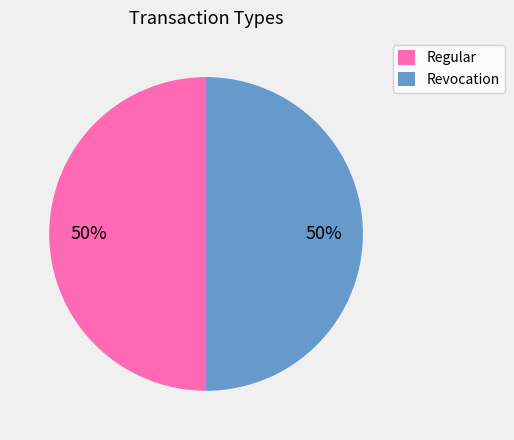

To the nearest percent, what is the difference between the largest and smallest slice percentages?

0%